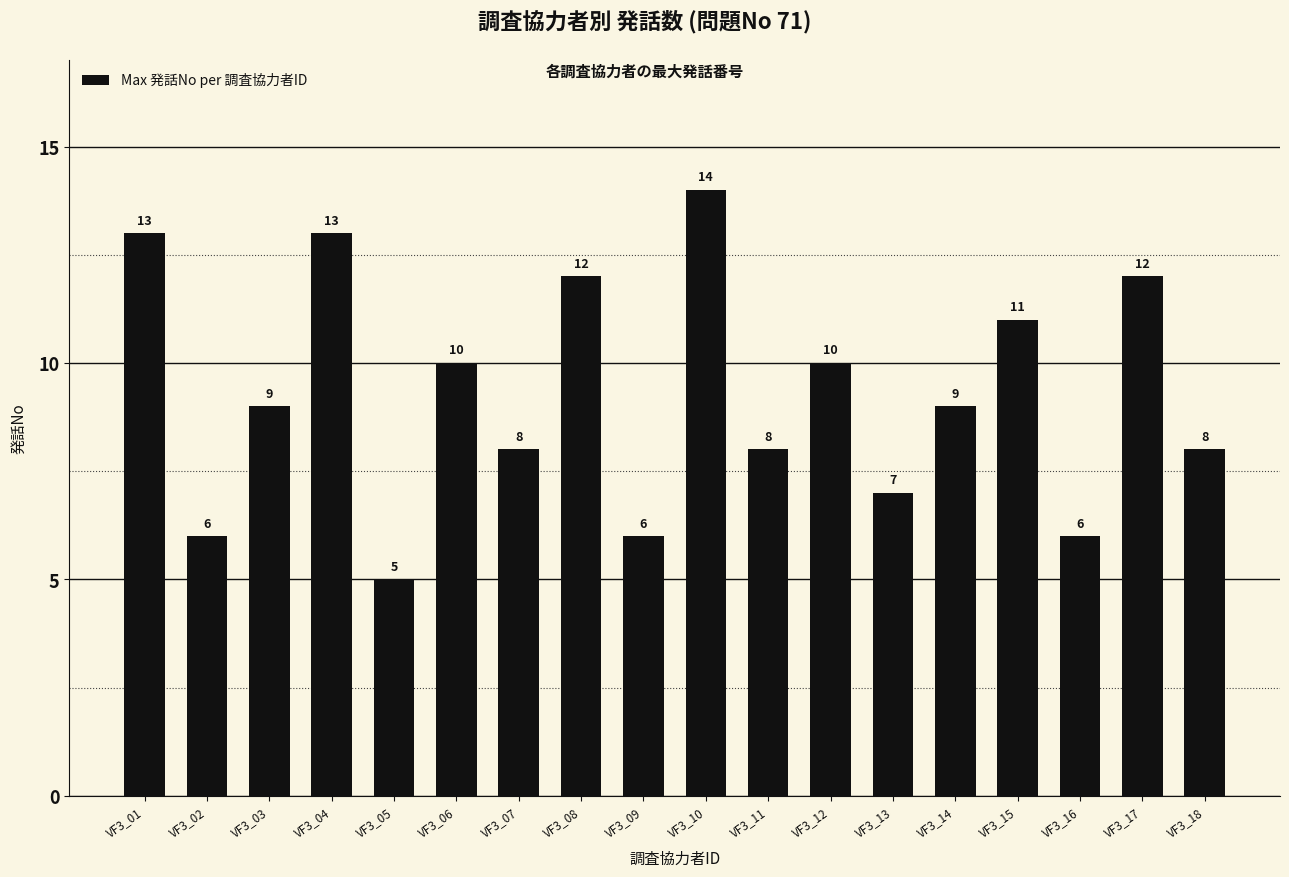

Does the chart contain stacked bars?

No